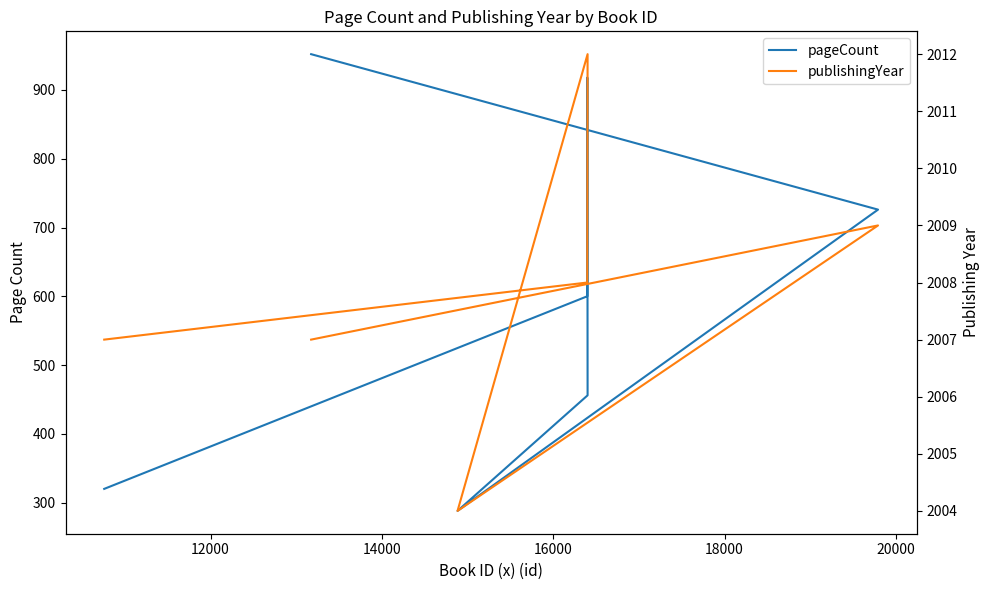

True or false: publishingYear has a value of 3088 at 10000.

False